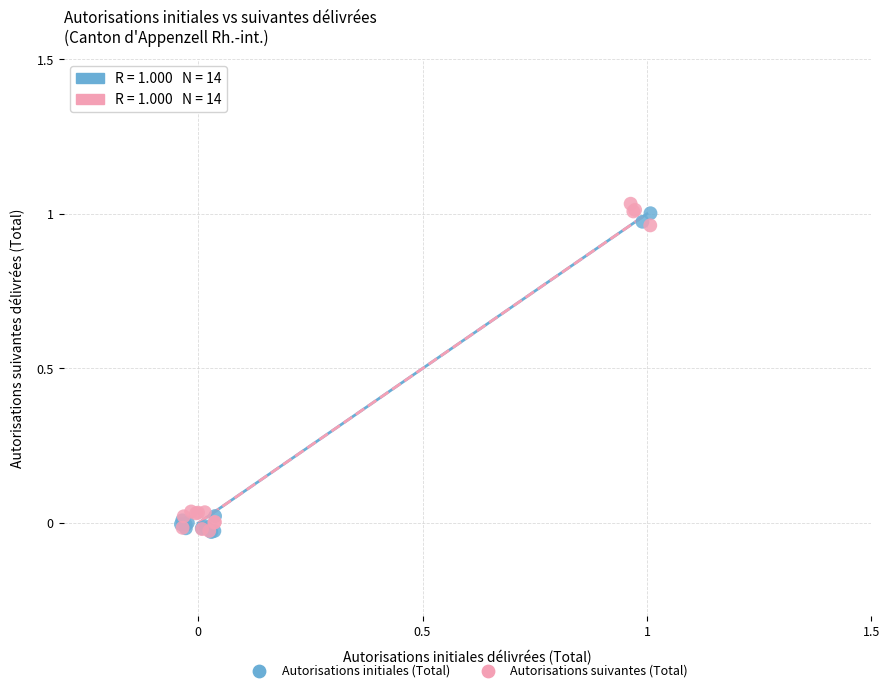

Which series reaches the maximum Y coordinate?

Autorisations suivantes (Total)